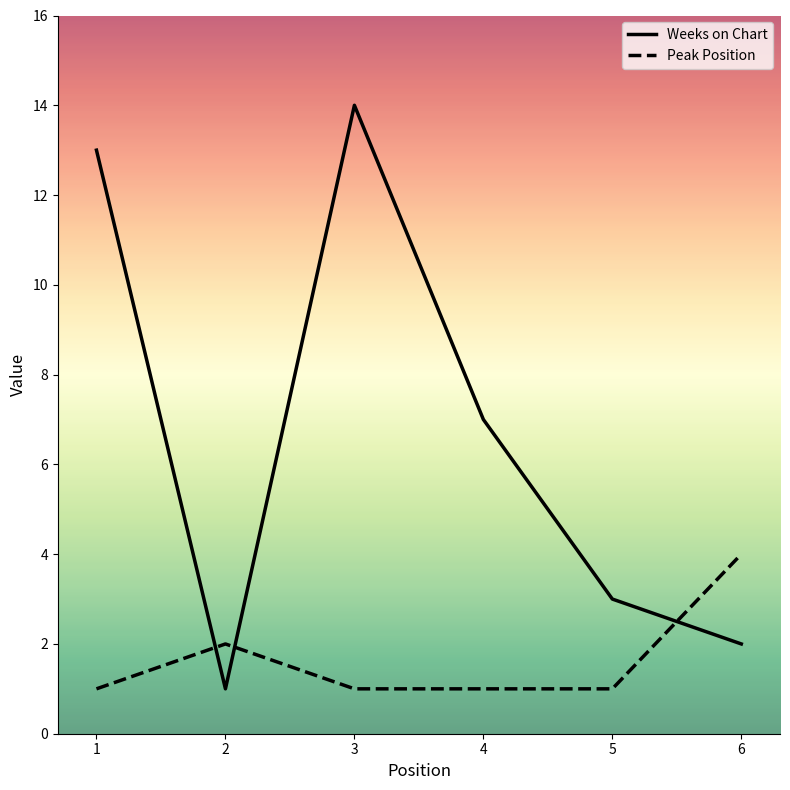

How many lines are shown in the chart?

2